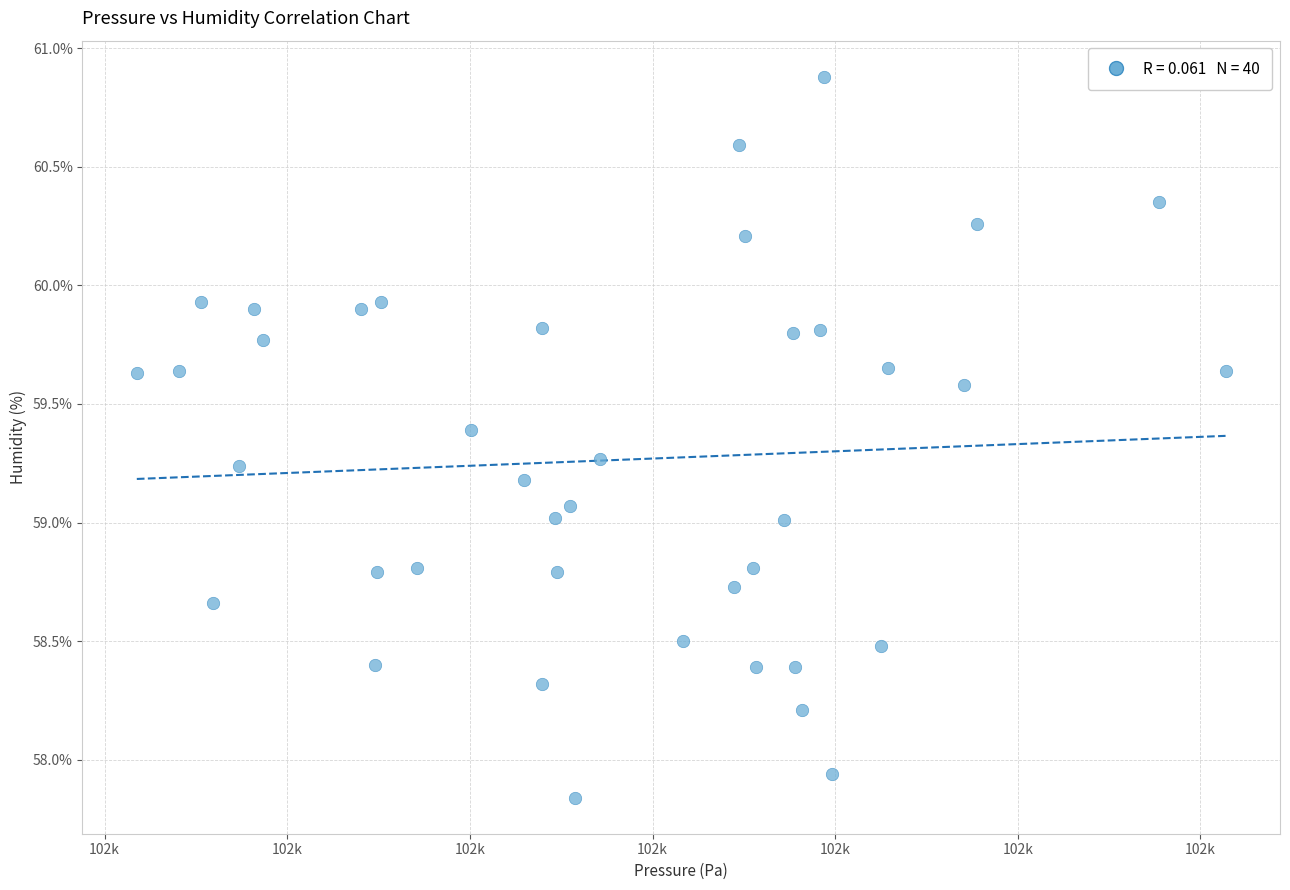

How many points are shown in the scatter plot?

40